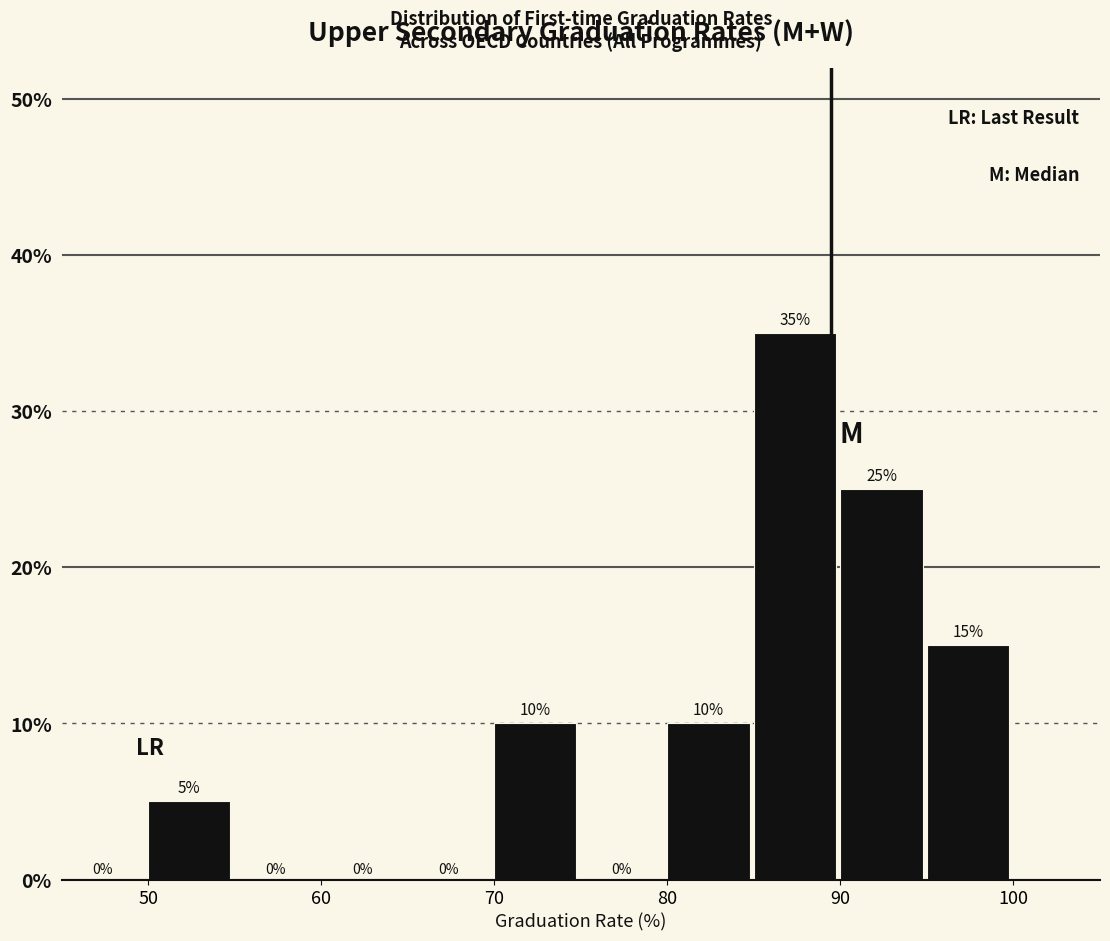

Reading left to right, transcribe this chart: for each bar, give the range it covers on the x-axis and its height.

45 to 50: 0
50 to 55: 5
55 to 60: 0
60 to 65: 0
65 to 70: 0
70 to 75: 10
75 to 80: 0
80 to 85: 10
85 to 90: 35
90 to 95: 25
95 to 100: 15